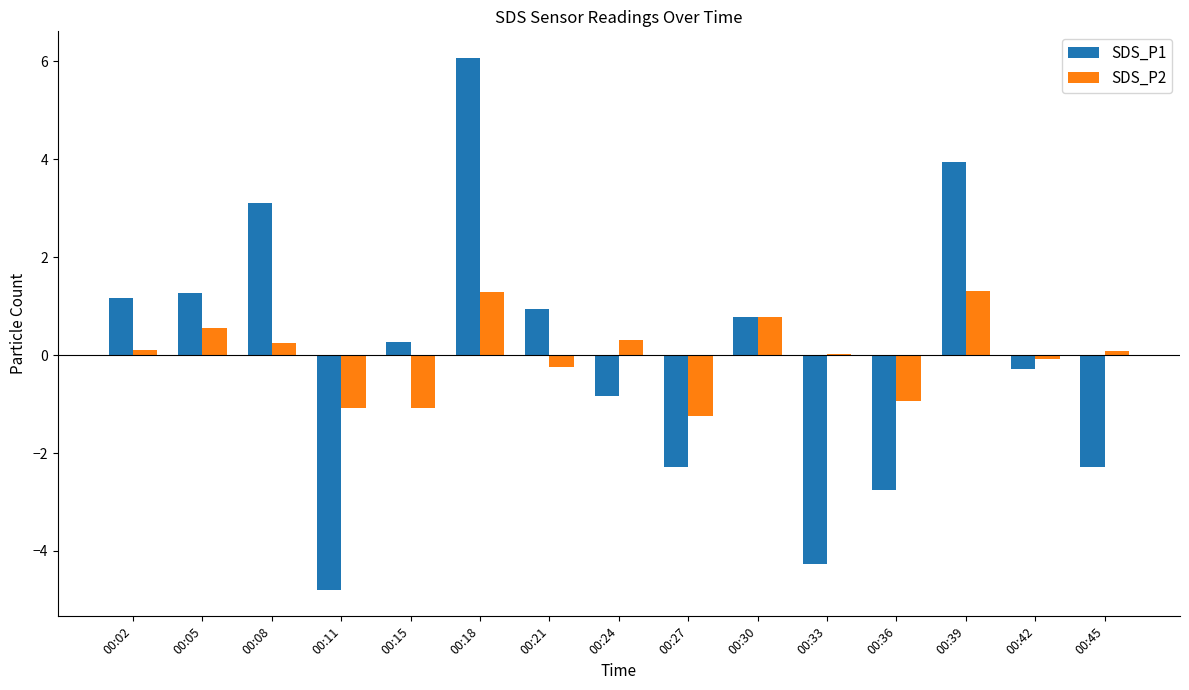

Which series has the largest range (max minus min)?

SDS_P1